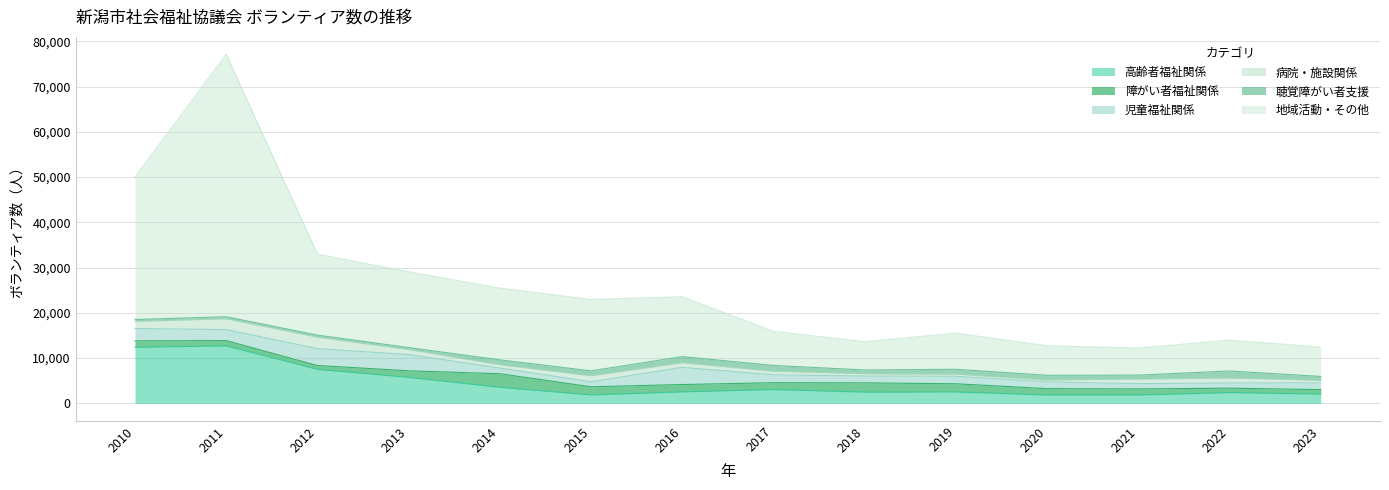

What are all the series names shown in the legend?

高齢者福祉関係, 障がい者福祉関係, 児童福祉関係, 病院・施設関係, 聴覚障がい者支援, 地域活動・その他